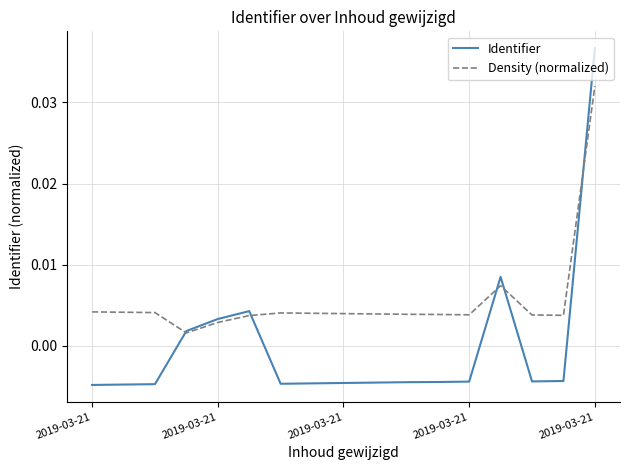

Which series has the largest total across all categories?

Density (normalized)